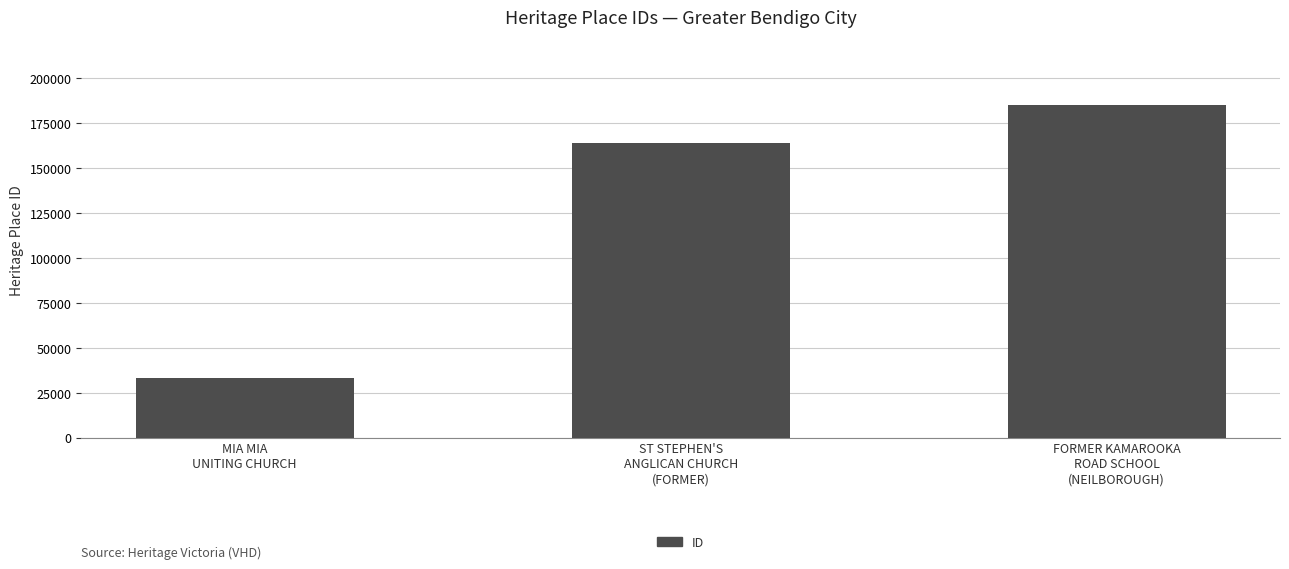

What is the greatest value displayed?

184954